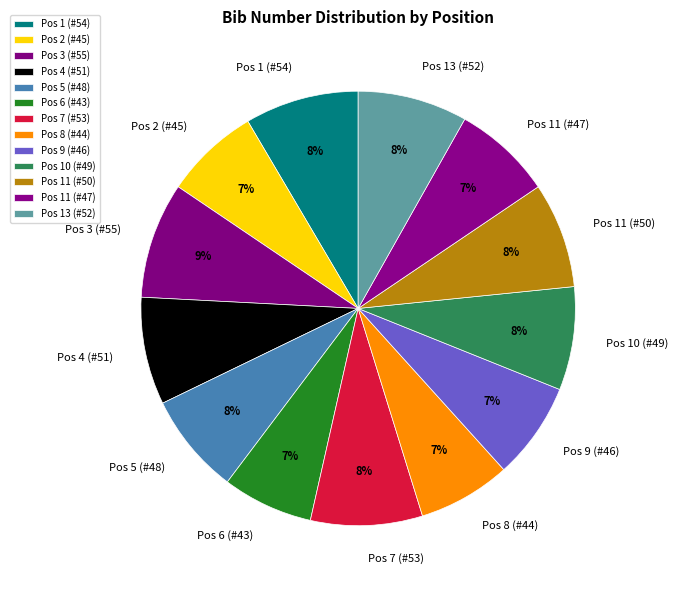

Which has a higher value, Pos 8 (#44) or Pos 5 (#48)?

Pos 5 (#48)